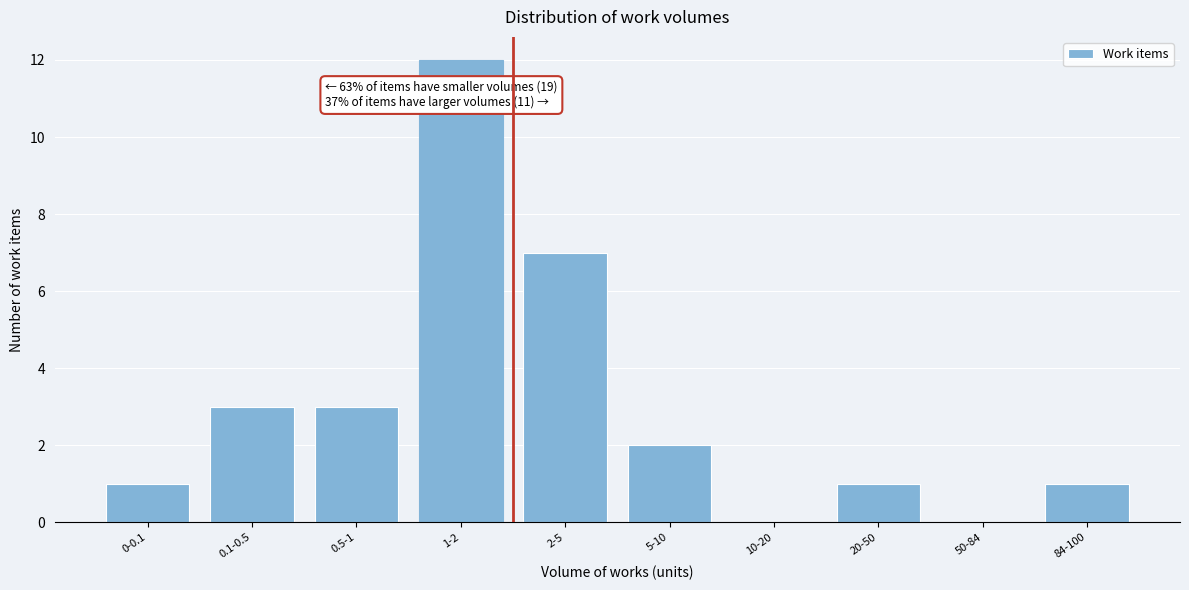

Reading right to left, list all the values displayed in this chart.

84-100=1	50-84=0	20-50=1	10-20=0	5-10=2	2-5=7	1-2=12	0.5-1=3	0.1-0.5=3	0-0.1=1